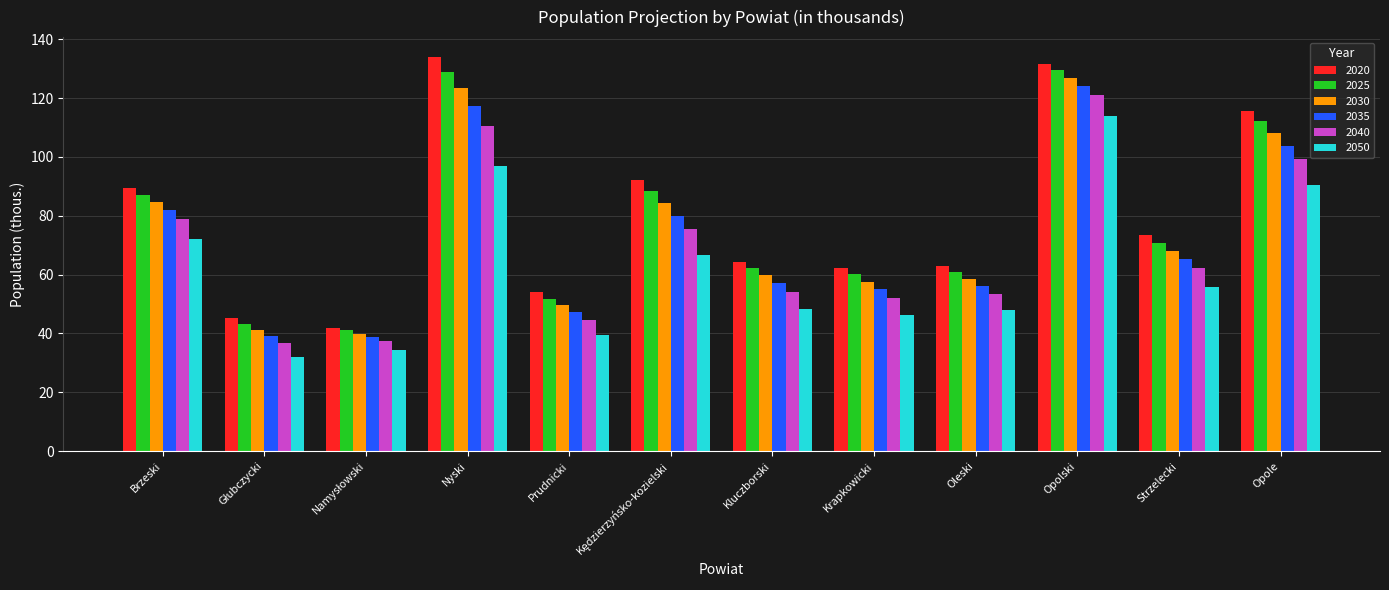

At how many categories does at least one series exceed 125?

2